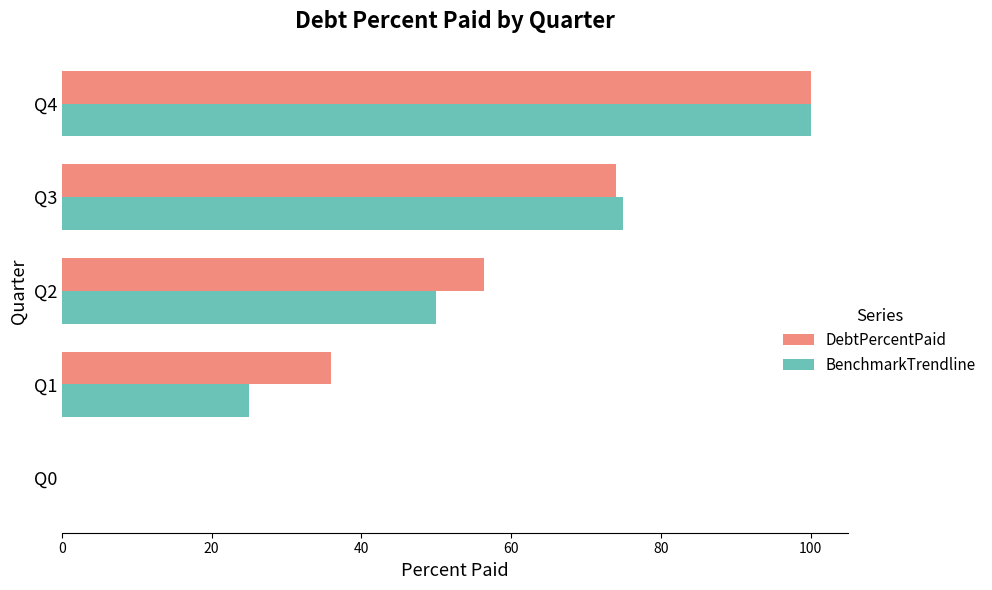

What is the greatest value displayed?

100.0